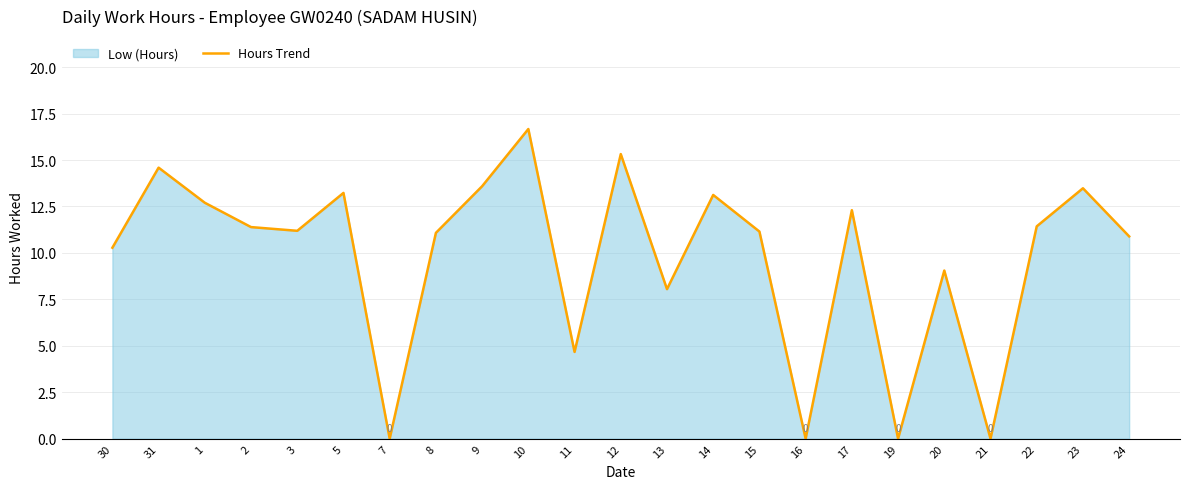

Where is the first local maximum?

31